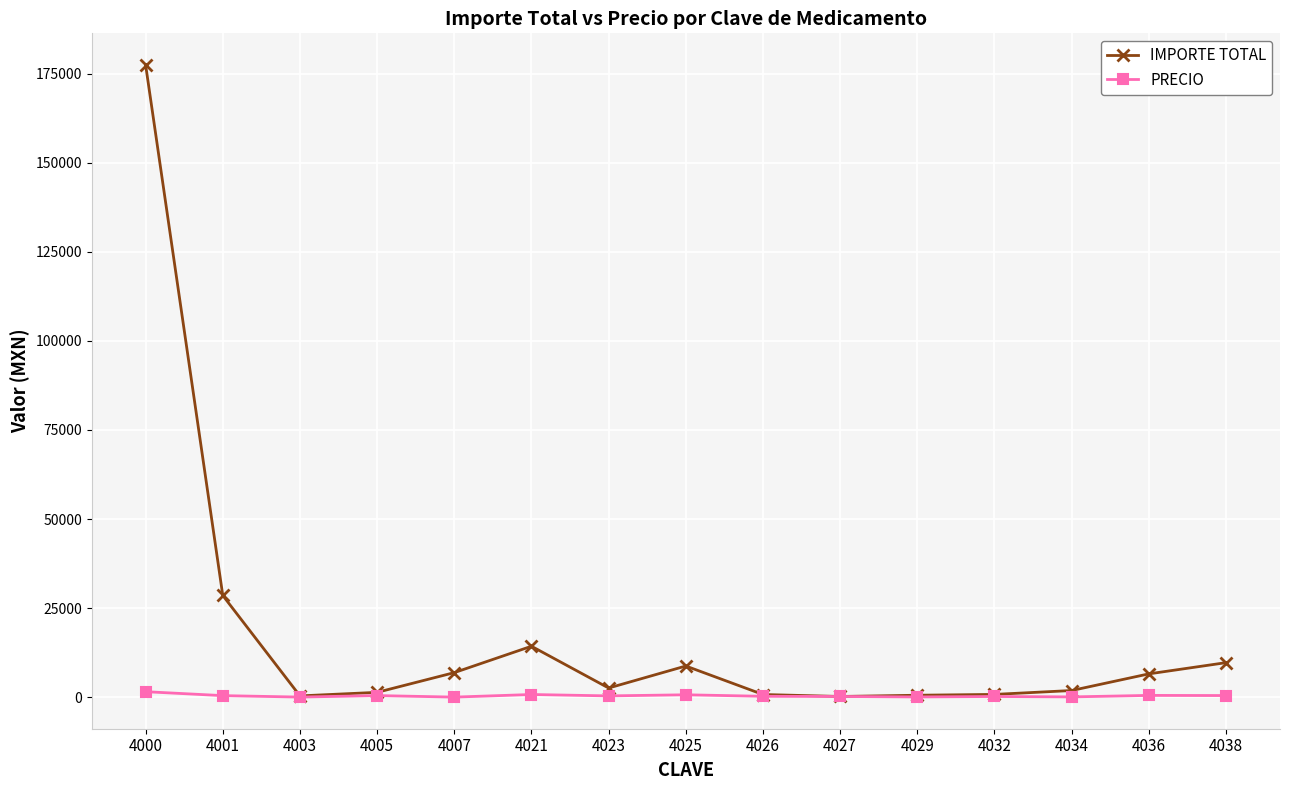

What is the average value of the PRECIO series?

403.1